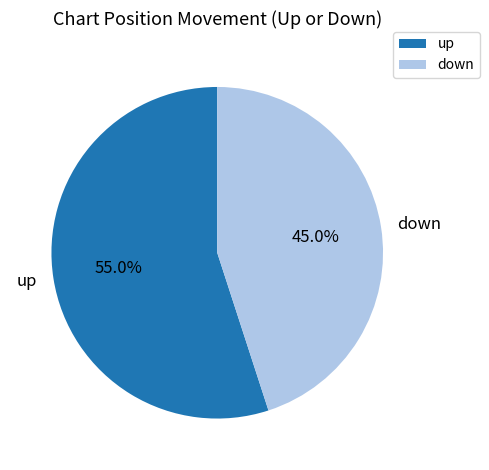

How many segments does this pie chart have?

2